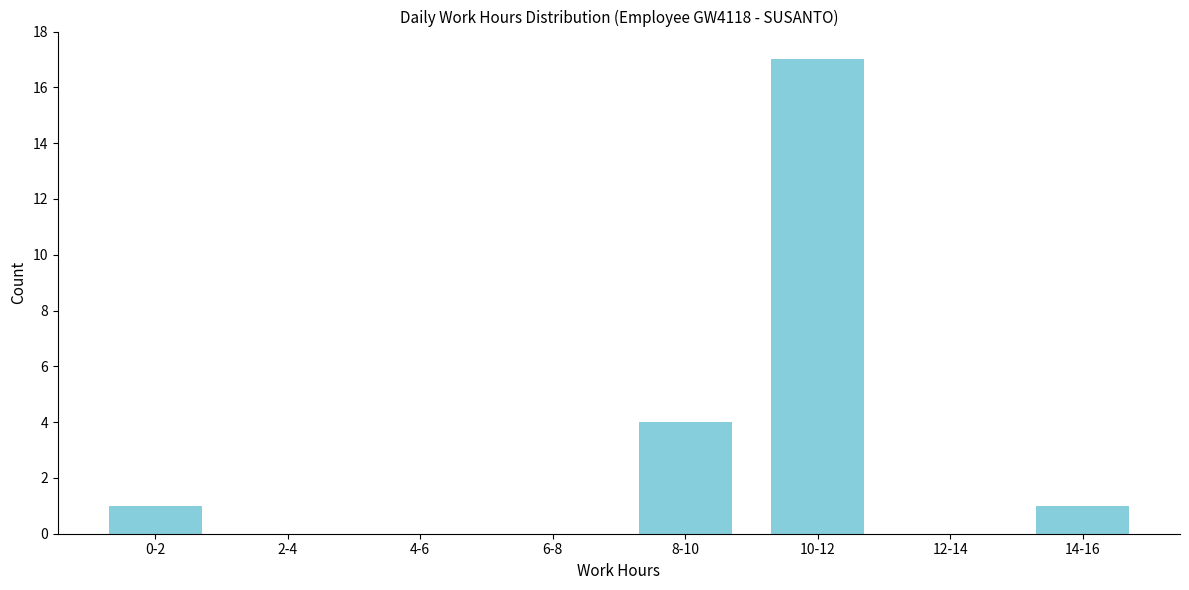

Reading right to left, what are all the values shown in this chart?

14-16=1	12-14=0	10-12=17	8-10=4	6-8=0	4-6=0	2-4=0	0-2=1